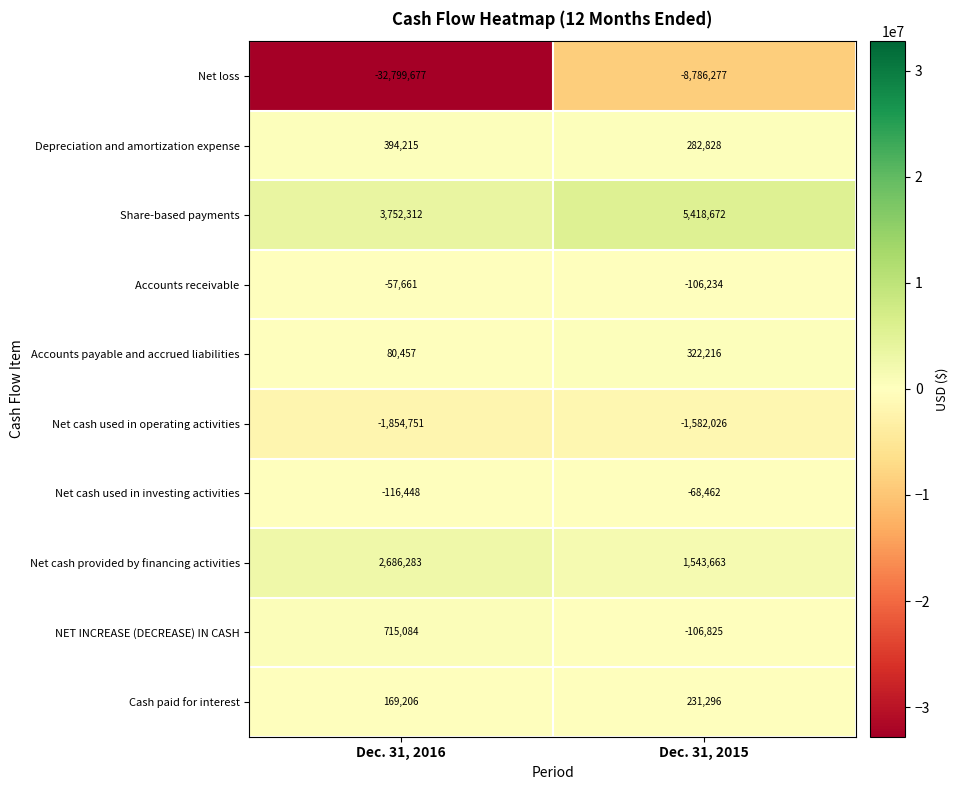

Which series changed the most between Dec. 31, 2016 and Dec. 31, 2015?

Net loss